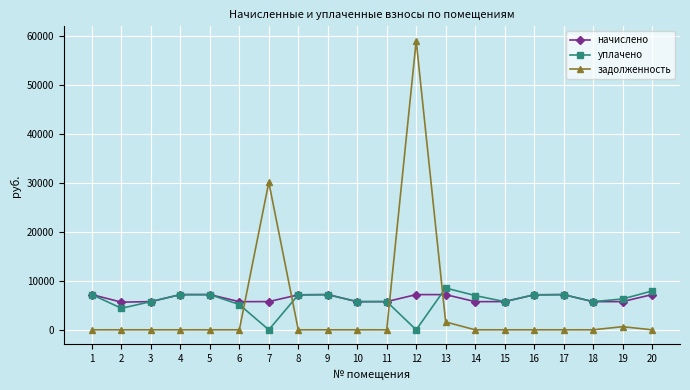

Is it true that начислено equals 9660.1 at 12?

False